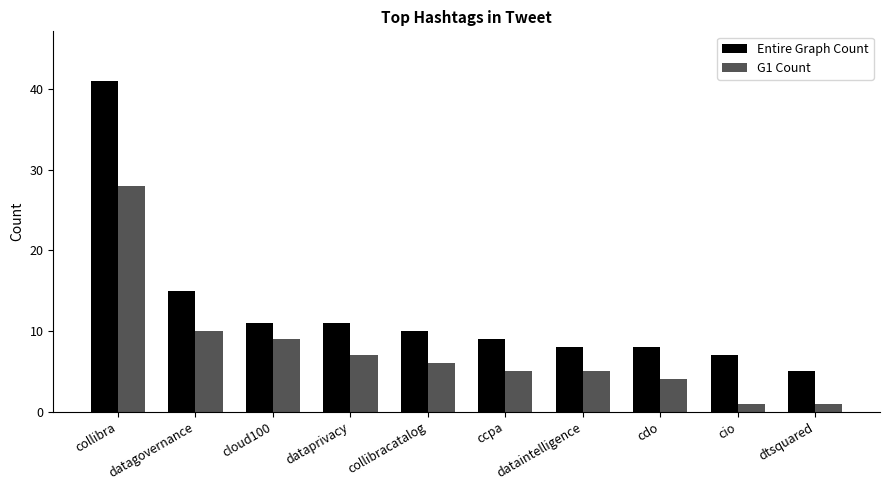

How many data points in G1 Count are less than 6?

5